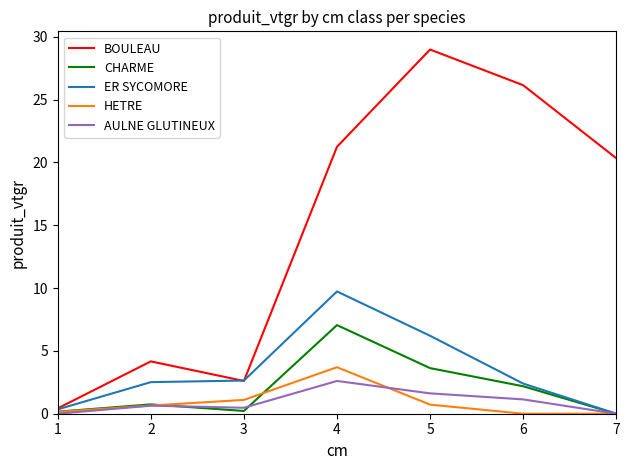

What is the spread (max minus min) of values at 5?

28.3